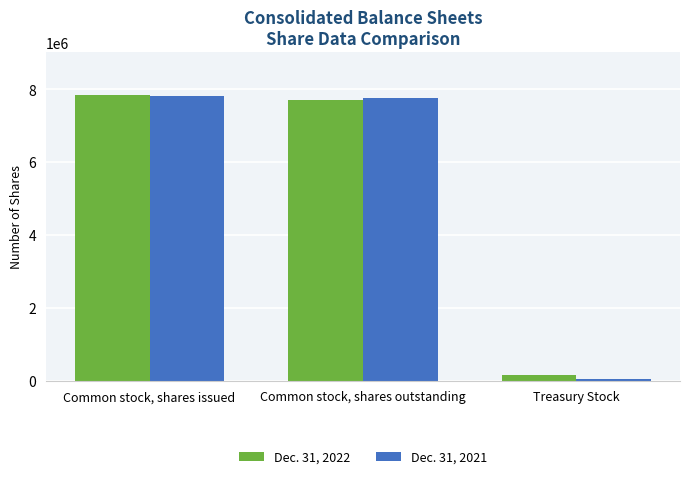

Which category has the highest value in the Dec. 31, 2022 series?

Common stock, shares issued